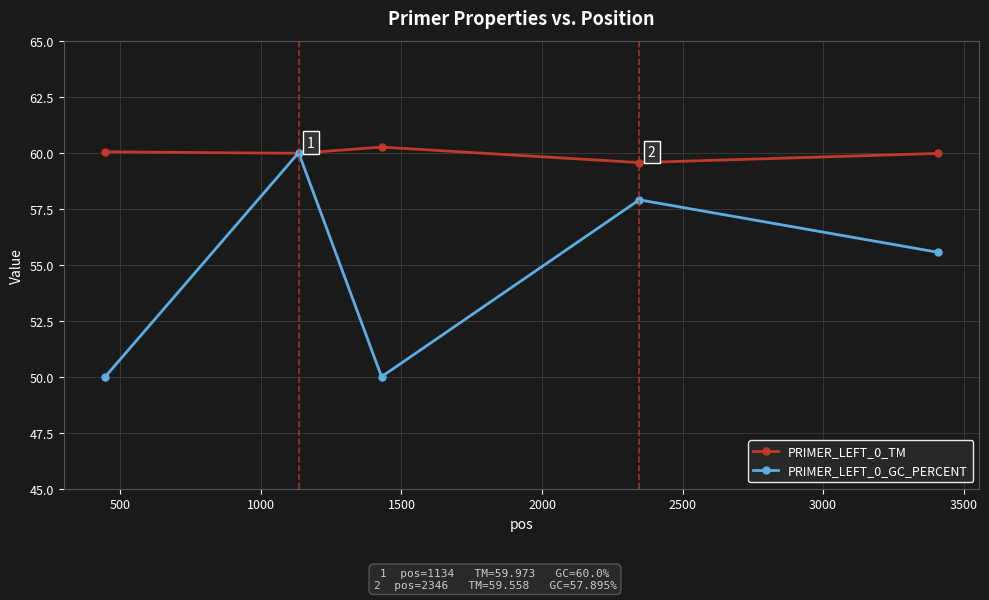

Reading right to left, transcribe all the data shown in this chart.

PRIMER_LEFT_0_TM: 60.0	59.6	60.2	60.0	60.0
PRIMER_LEFT_0_GC_PERCENT: 55.6	57.9	50.0	60.0	50.0